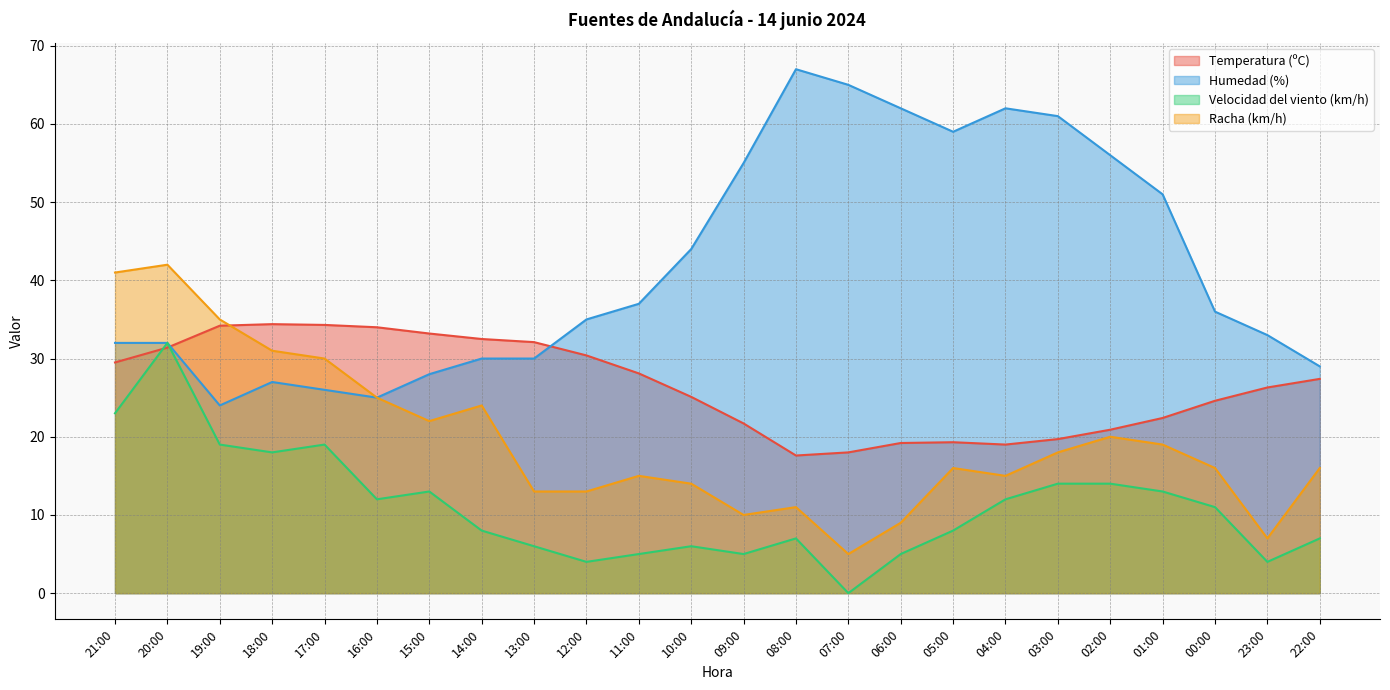

What position from the right is 08:00?

11